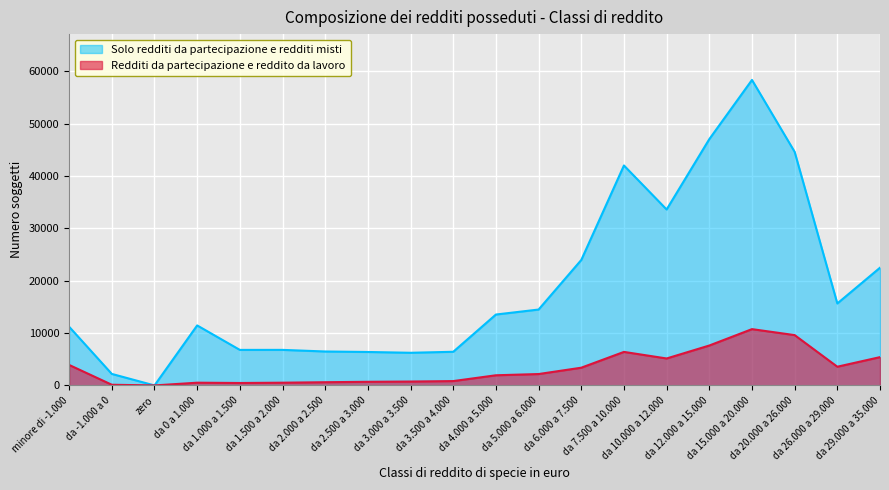

Reading right to left, extract all data points from this chart.

Solo redditi da partecipazione e redditi misti: da 29.000 a 35.000=22477	da 26.000 a 29.000=15651	da 20.000 a 26.000=44601	da 15.000 a 20.000=58332	da 12.000 a 15.000=47027	da 10.000 a 12.000=33597	da 7.500 a 10.000=41999	da 6.000 a 7.500=23951	da 5.000 a 6.000=14491	da 4.000 a 5.000=13538	da 3.500 a 4.000=6425	da 3.000 a 3.500=6235	da 2.500 a 3.000=6387	da 2.000 a 2.500=6481	da 1.500 a 2.000=6789	da 1.000 a 1.500=6785	da 0 a 1.000=11457	zero=0	da -1.000 a 0=2198	minore di -1.000=11206
Redditi da partecipazione e reddito da lavoro: da 29.000 a 35.000=5403	da 26.000 a 29.000=3574	da 20.000 a 26.000=9611	da 15.000 a 20.000=10750	da 12.000 a 15.000=7621	da 10.000 a 12.000=5147	da 7.500 a 10.000=6403	da 6.000 a 7.500=3385	da 5.000 a 6.000=2175	da 4.000 a 5.000=1940	da 3.500 a 4.000=831	da 3.000 a 3.500=743	da 2.500 a 3.000=693	da 2.000 a 2.500=614	da 1.500 a 2.000=522	da 1.000 a 1.500=466	da 0 a 1.000=523	zero=0	da -1.000 a 0=130	minore di -1.000=3915